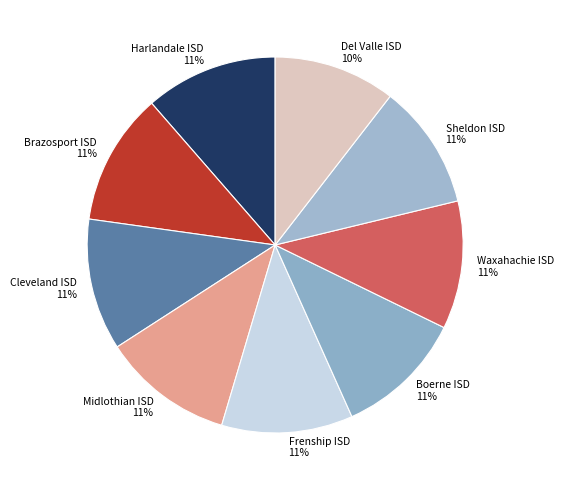

Is it true that Cleveland ISD is 11% of the pie?

True